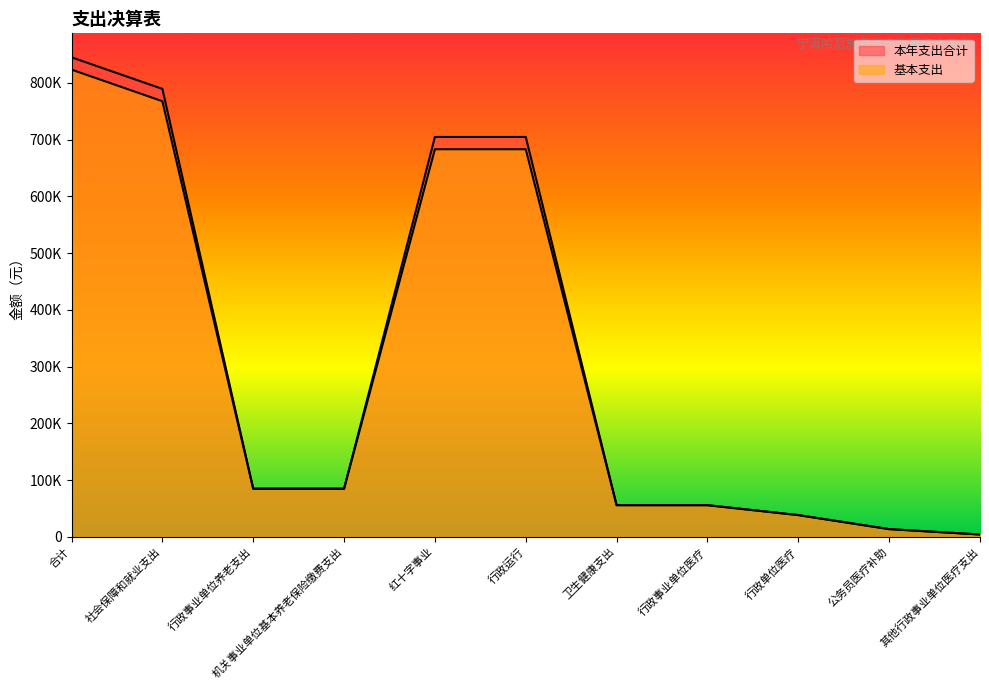

At which category is the sum across all series the highest?

合计